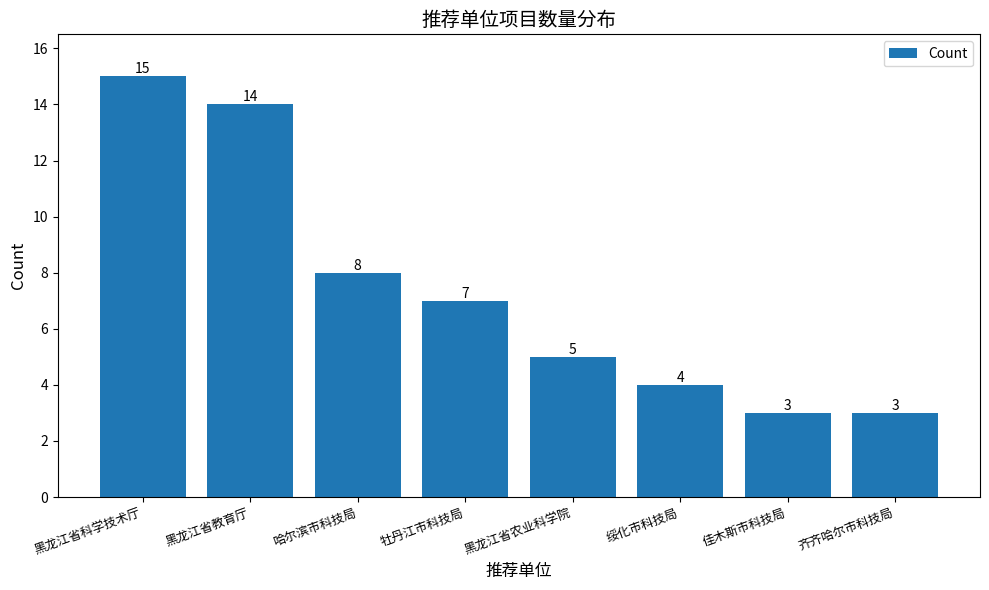

What is the difference between the maximum and minimum values?

12